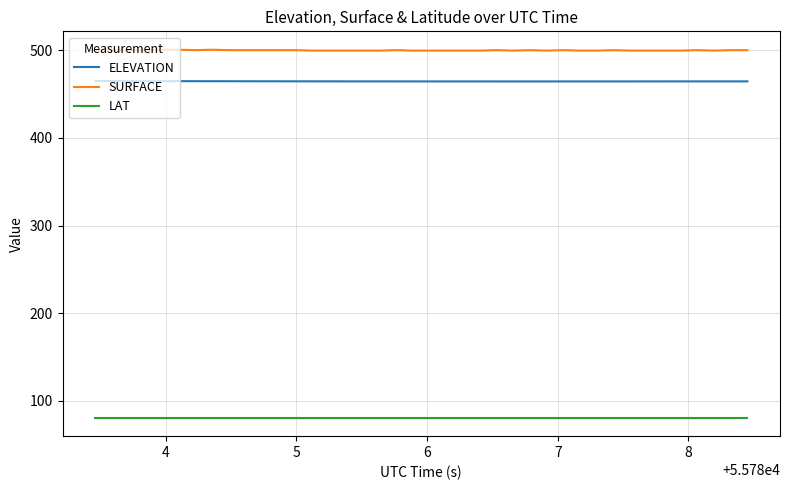

What is the sum of all SURFACE values?

20001.2